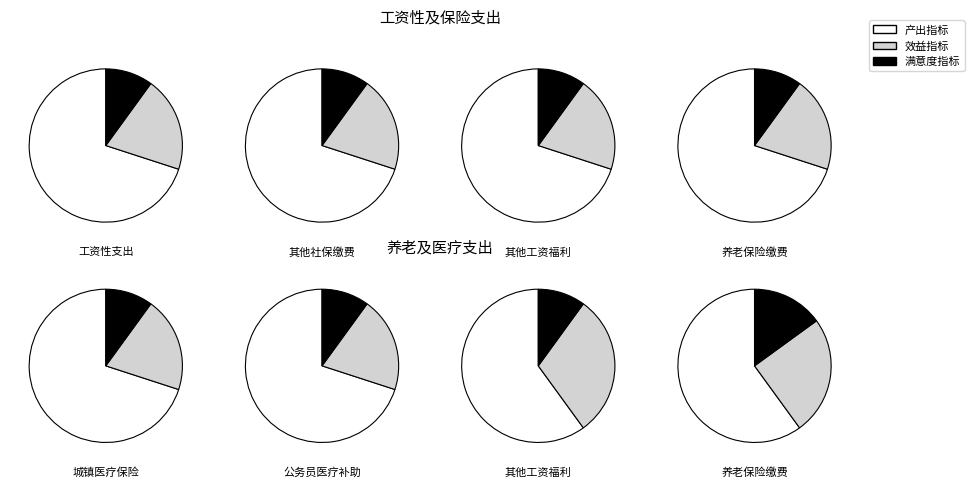

What is the largest slice in the pie chart?

工资性支出